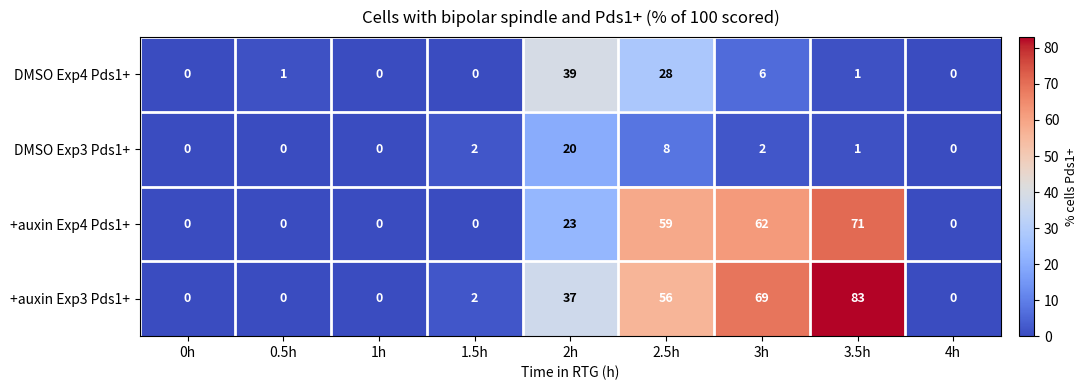

How many distinct data groups are displayed?

4